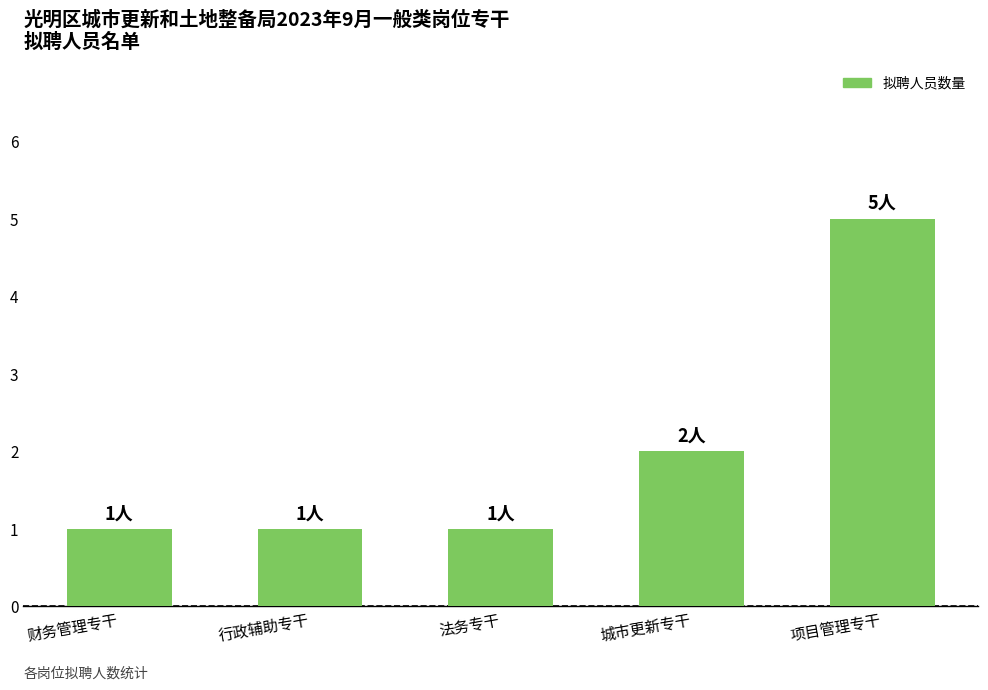

Reading right to left, what are all the values shown in this chart?

5	2	1	1	1